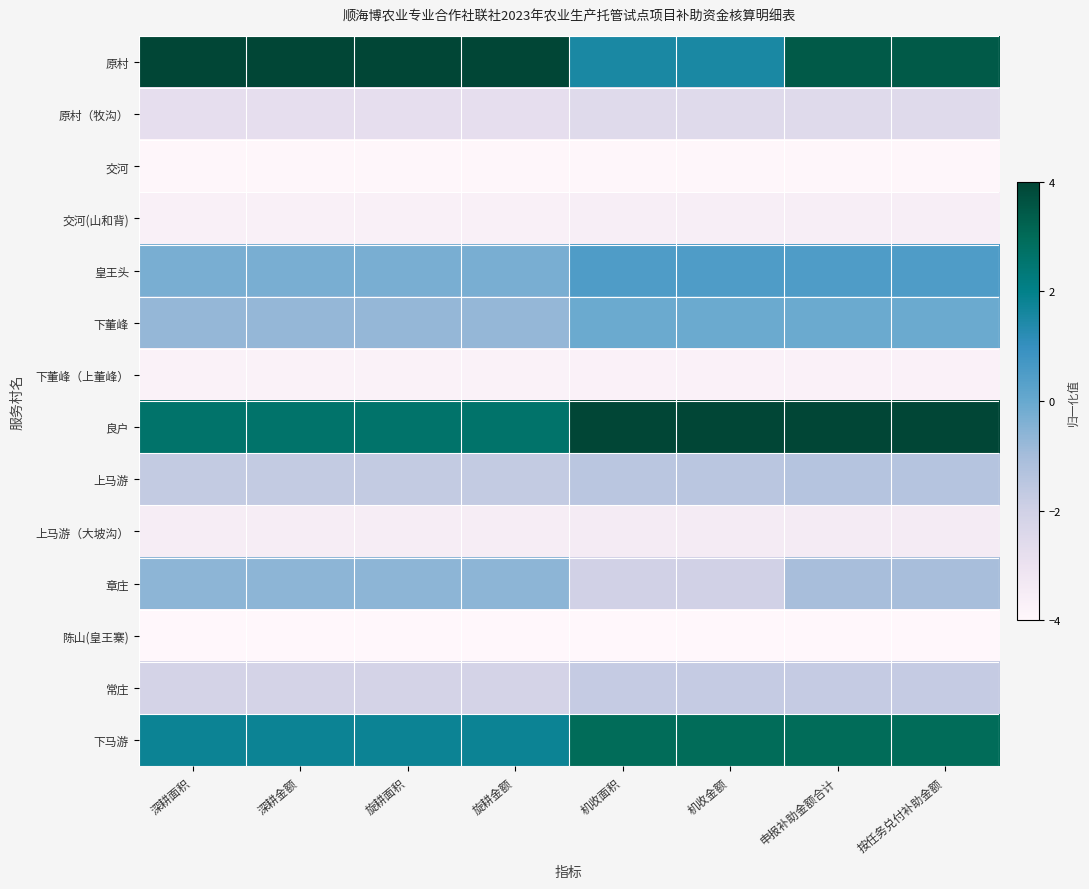

Between 旋耕面积 and 机收面积, which is larger?

旋耕面积